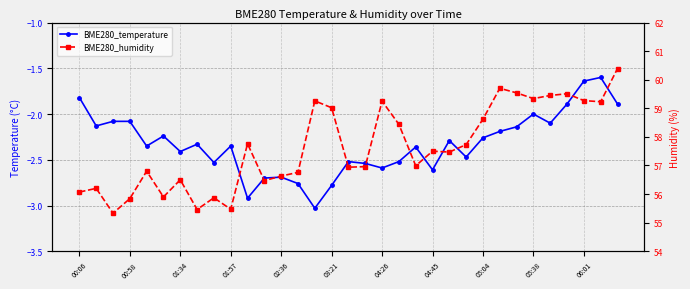

At which category is the sum across all series the highest?

32